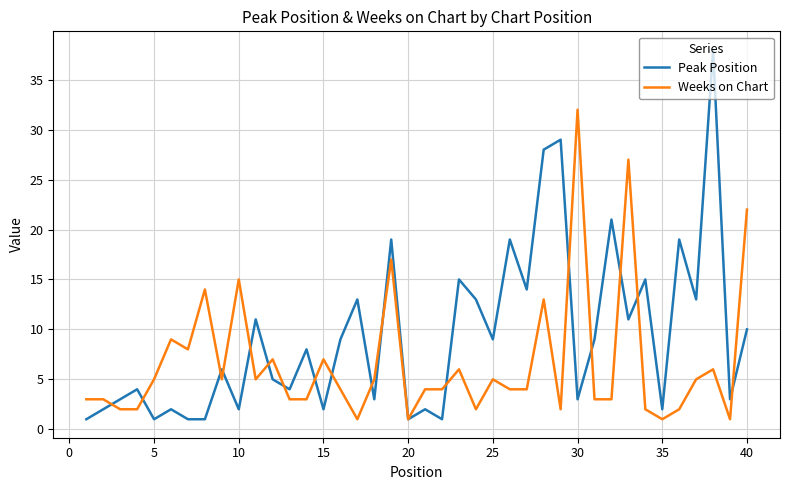

Which series has the largest range (max minus min)?

Peak Position